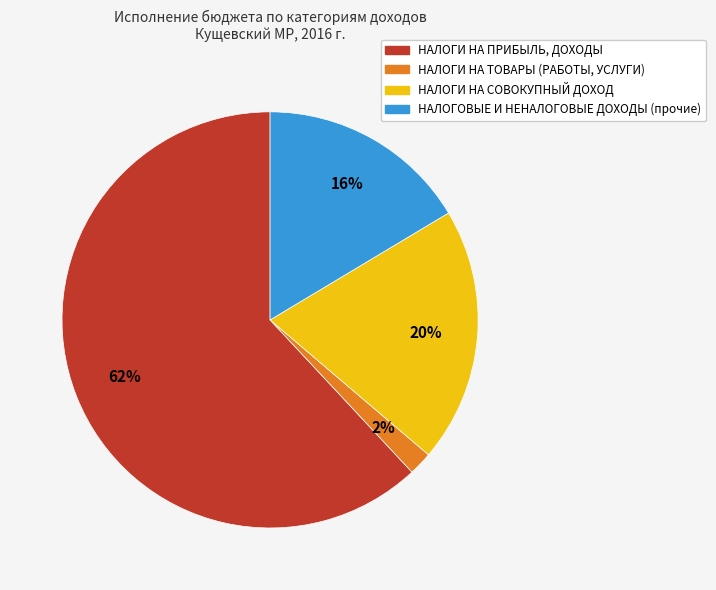

Which has a higher value, НАЛОГИ НА СОВОКУПНЫЙ ДОХОД or НАЛОГИ НА ПРИБЫЛЬ, ДОХОДЫ?

НАЛОГИ НА ПРИБЫЛЬ, ДОХОДЫ